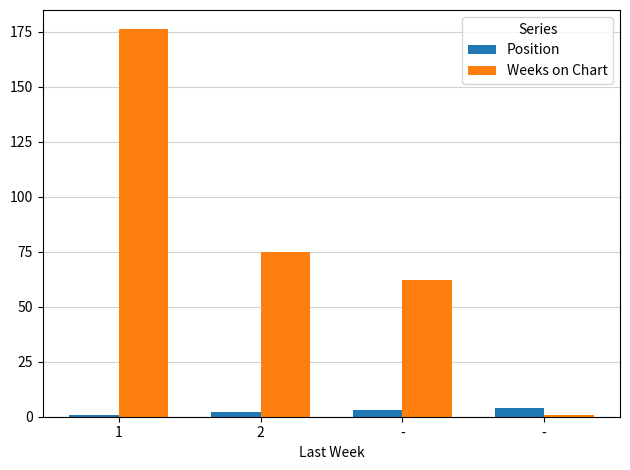

What are all the series names shown in the legend?

Position, Weeks on Chart